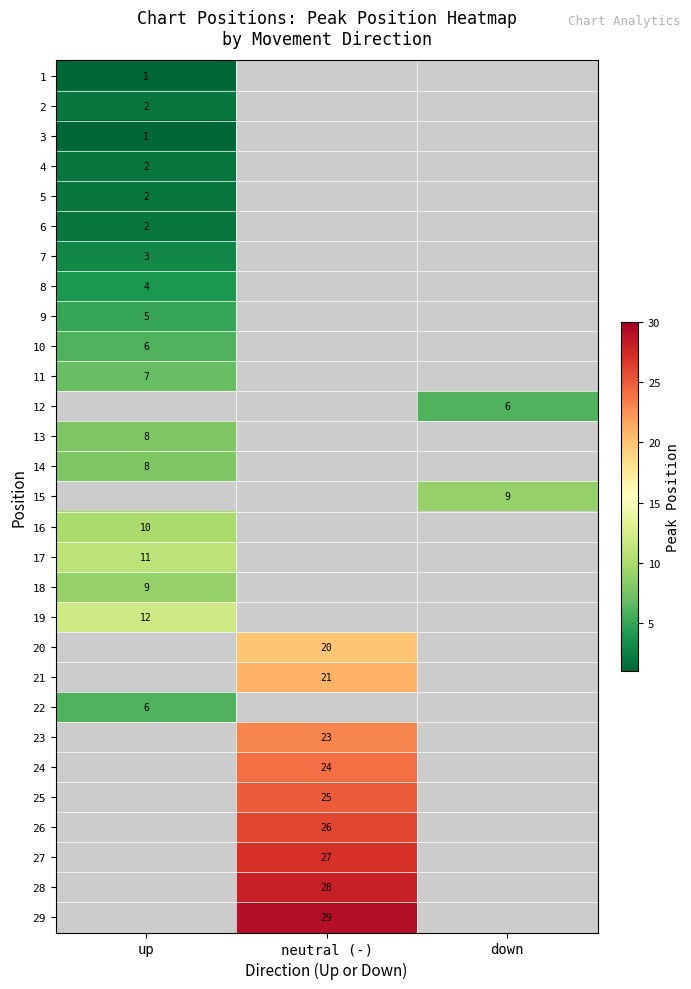

Is it true that 19 equals 12 at up?

True